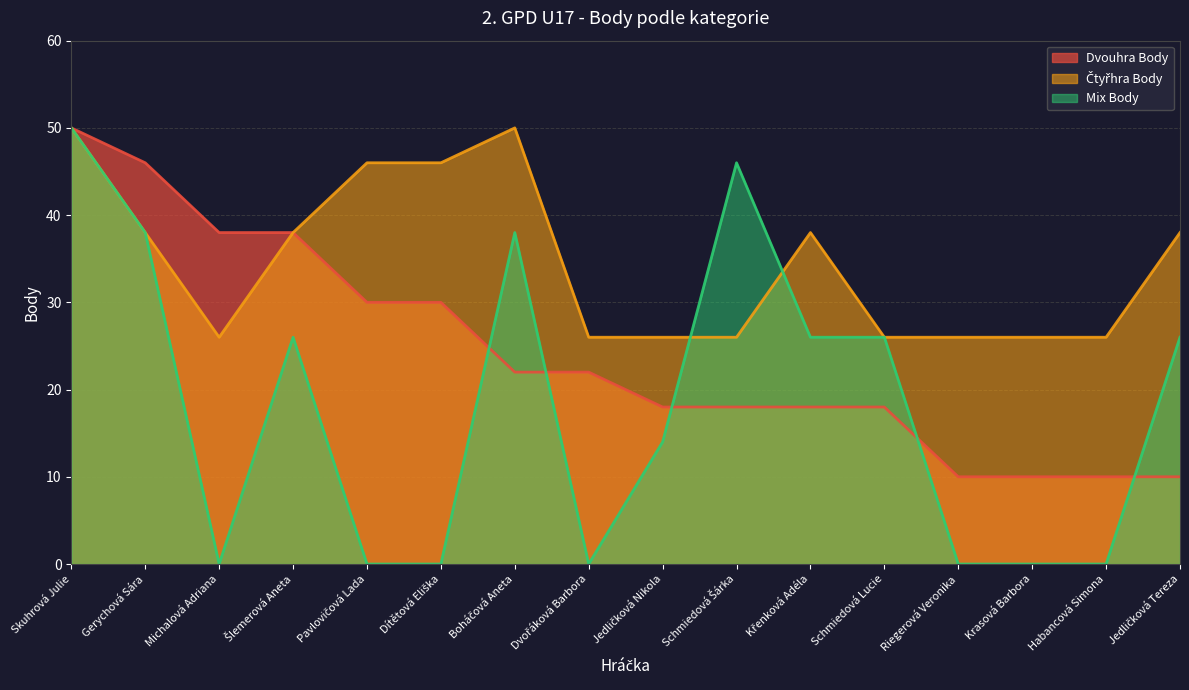

List the labels in order of Čtyřhra Body value, smallest first.

Michalová Adriana, Dvořáková Barbora, Jedličková Nikola, Schmiedová Šárka, Schmiedová Lucie, Riegerová Veronika, Krasová Barbora, Habancová Simona, Gerychová Sára, Šlemerová Aneta, Křenková Adéla, Jedličková Tereza, Pavlovičová Lada, Dítětová Eliška, Skuhrová Julie, Boháčová Aneta